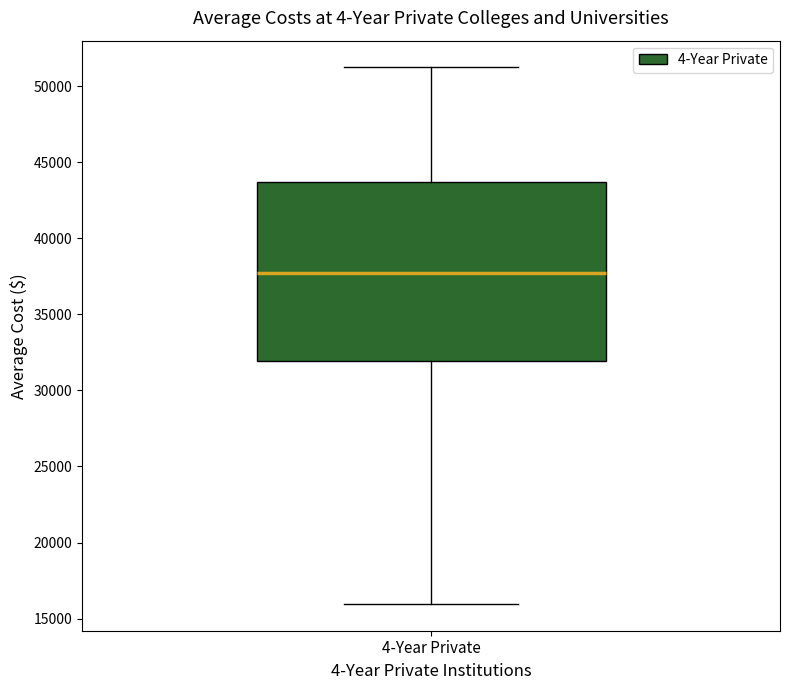

Read this box plot against the y-axis: the position of the median line, the range covered by the box, and the ends of both whiskers. The values are not printed on the chart, so give them approximately, as read against the axis.

median 37500, box 32000 to 43500, whiskers 16000 to 51000